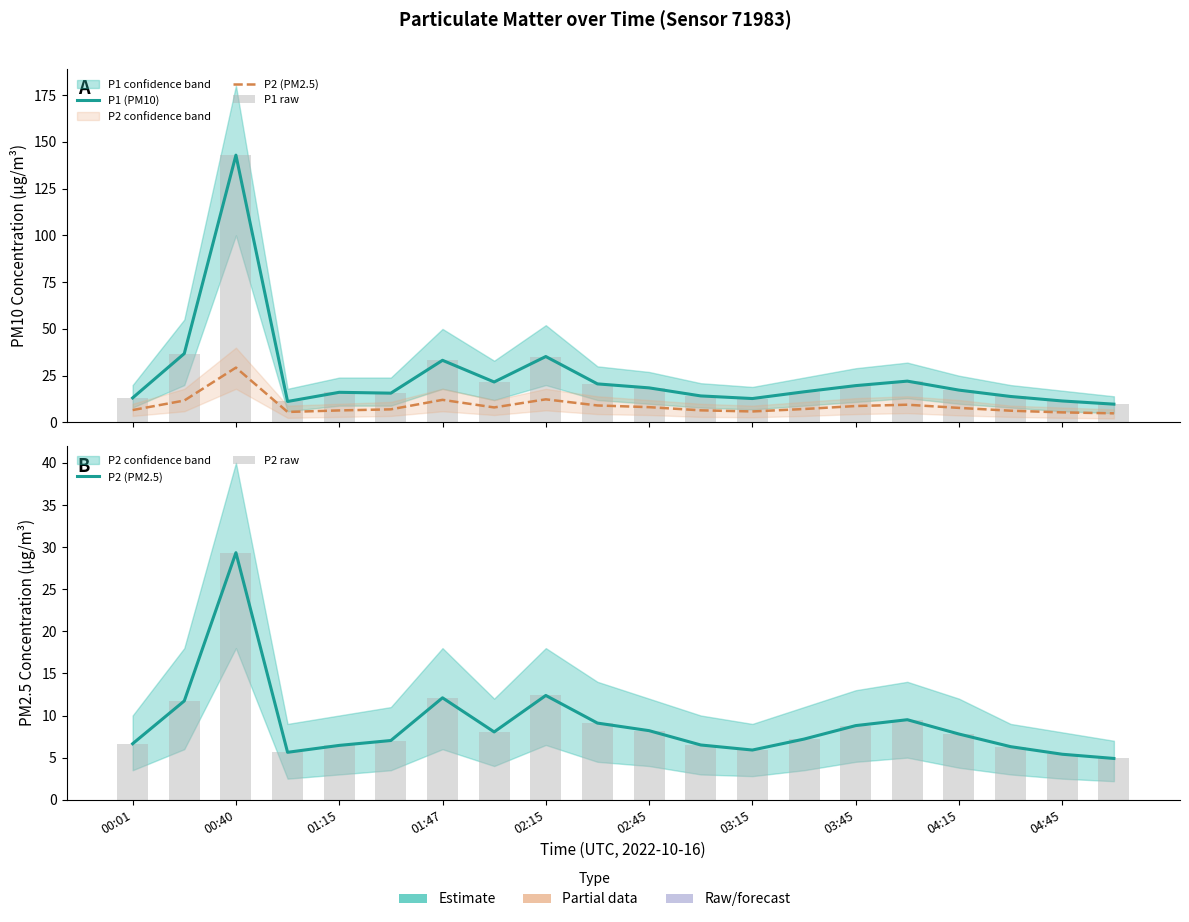

What is the maximum value for P2 (PM2.5)?

29.3